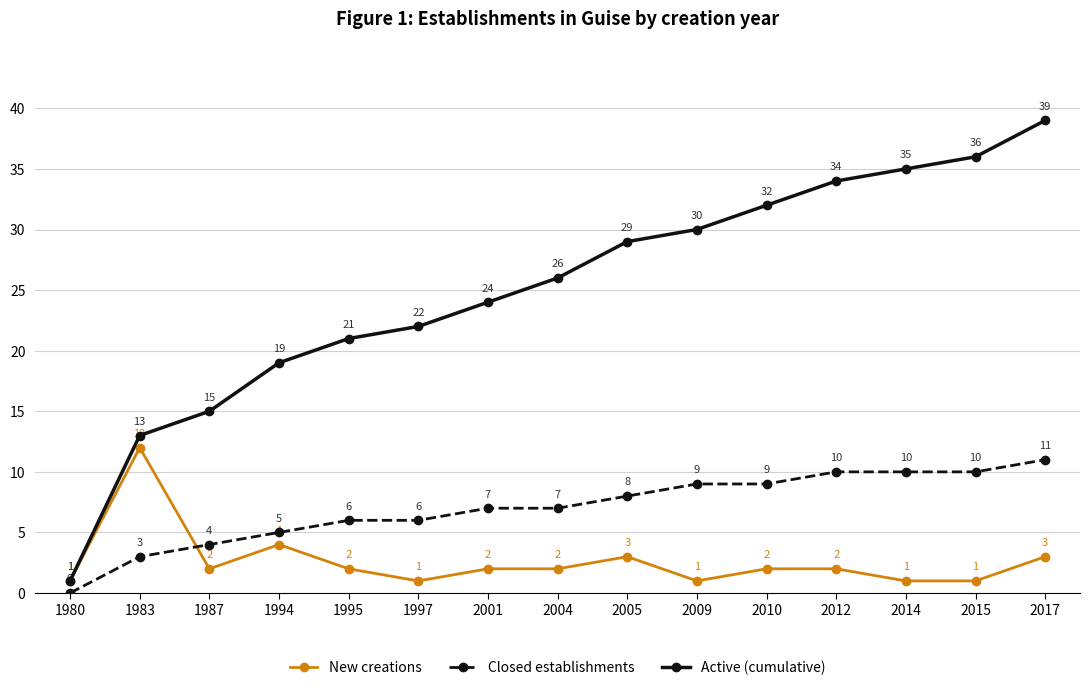

Which series has the largest range (max minus min)?

Active (cumulative)